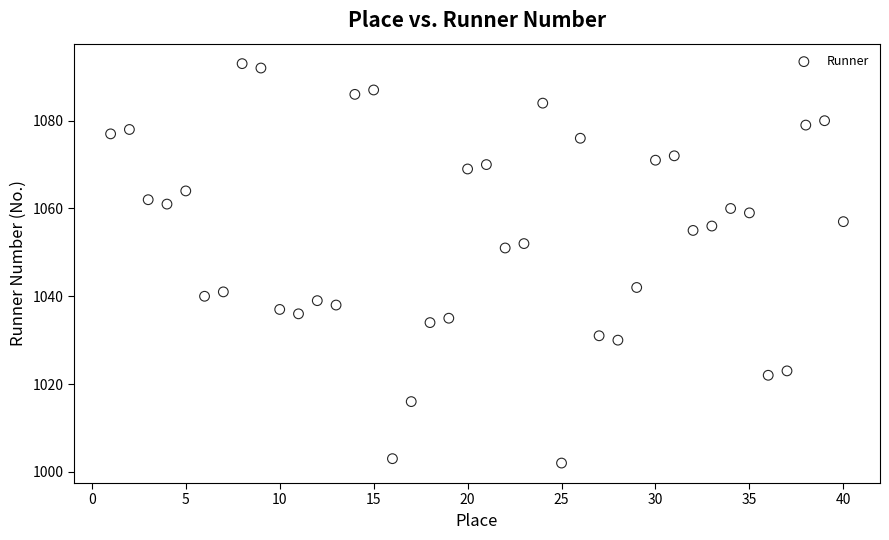

What is the range of Y values (max minus min)?

91